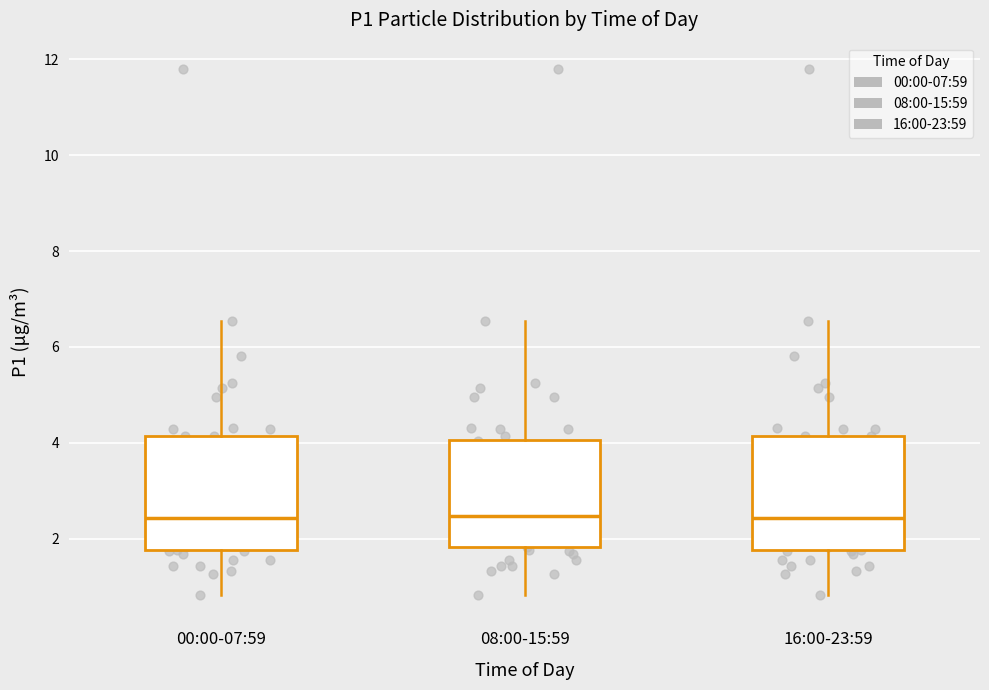

Where does the median line of the box for 16:00-23:59 sit on the y-axis? The values are not printed on the chart, so give them approximately, as read against the axis.

2.4